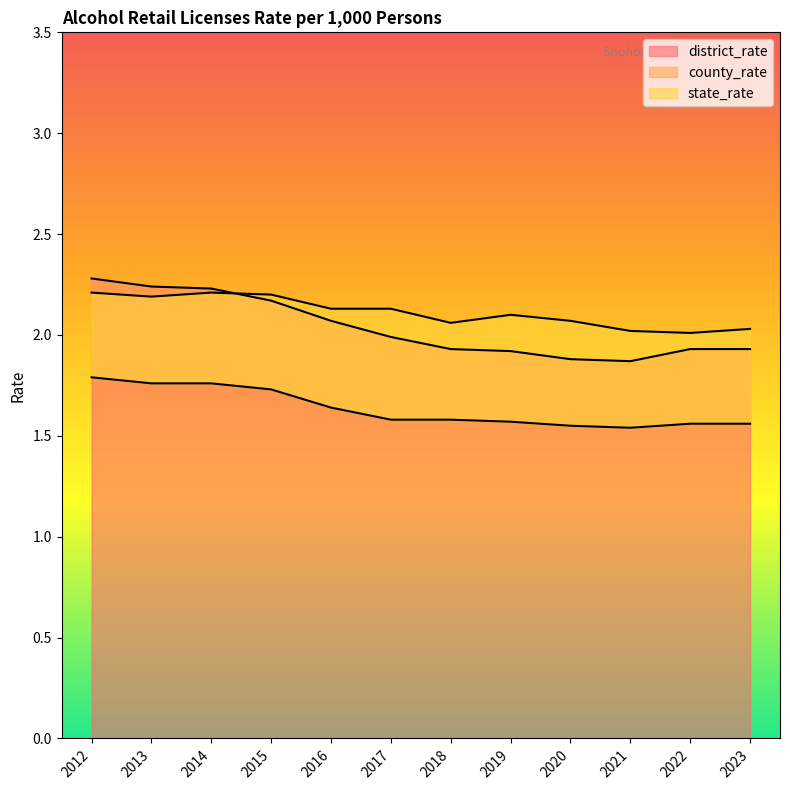

Is it true that district_rate equals 1.9 at 2023?

True